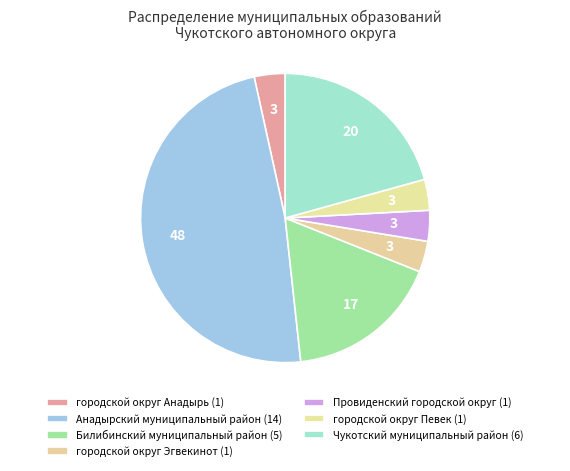

To the nearest percent, what portion does Билибинский муниципальный район represent?

17%